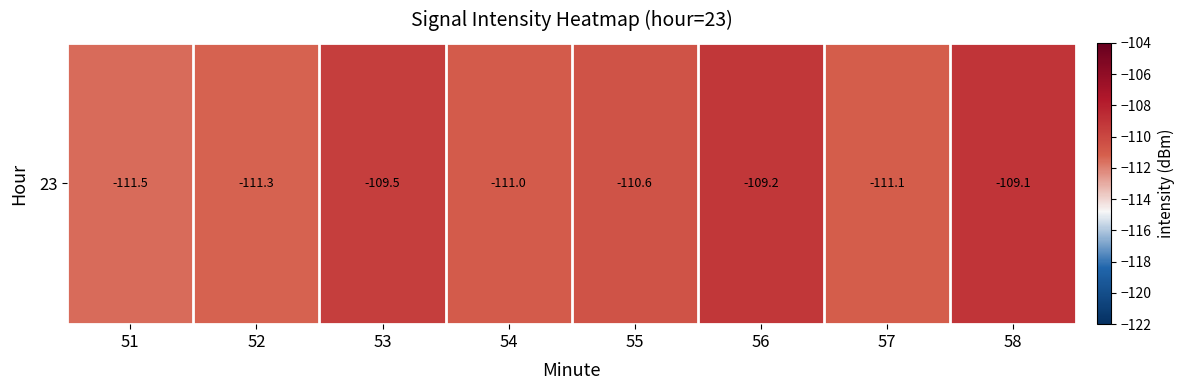

Where is the data nearest to the value -110?

53